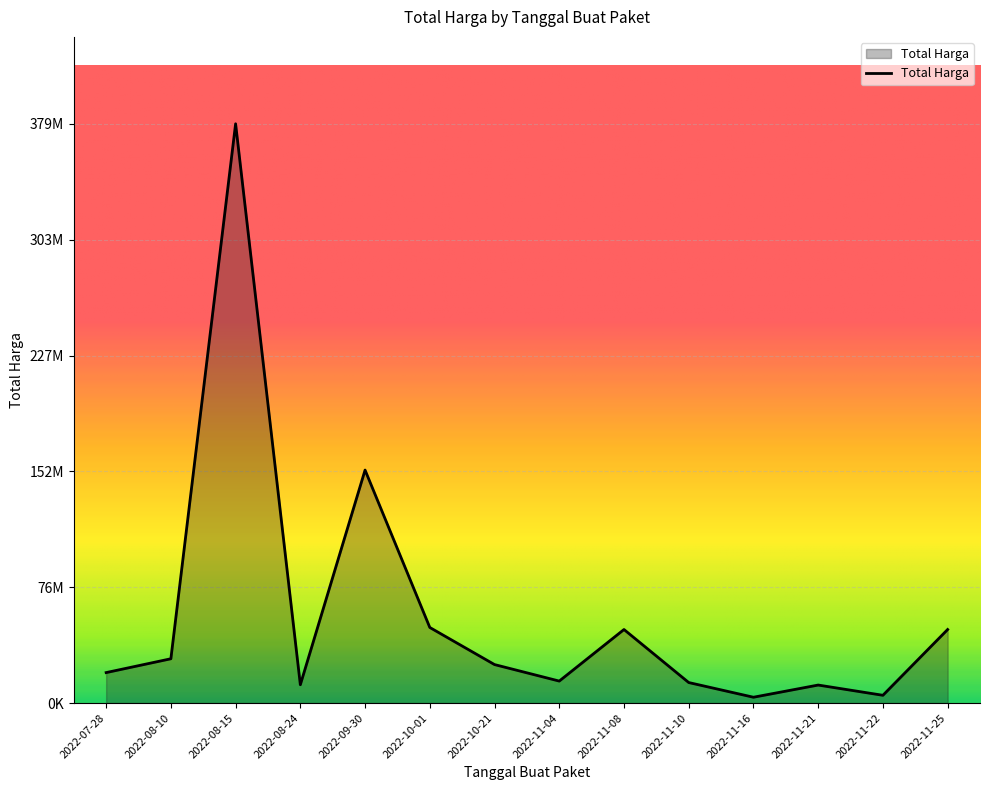

True or false: the data shows 9057920 at 2022-11-22.

False